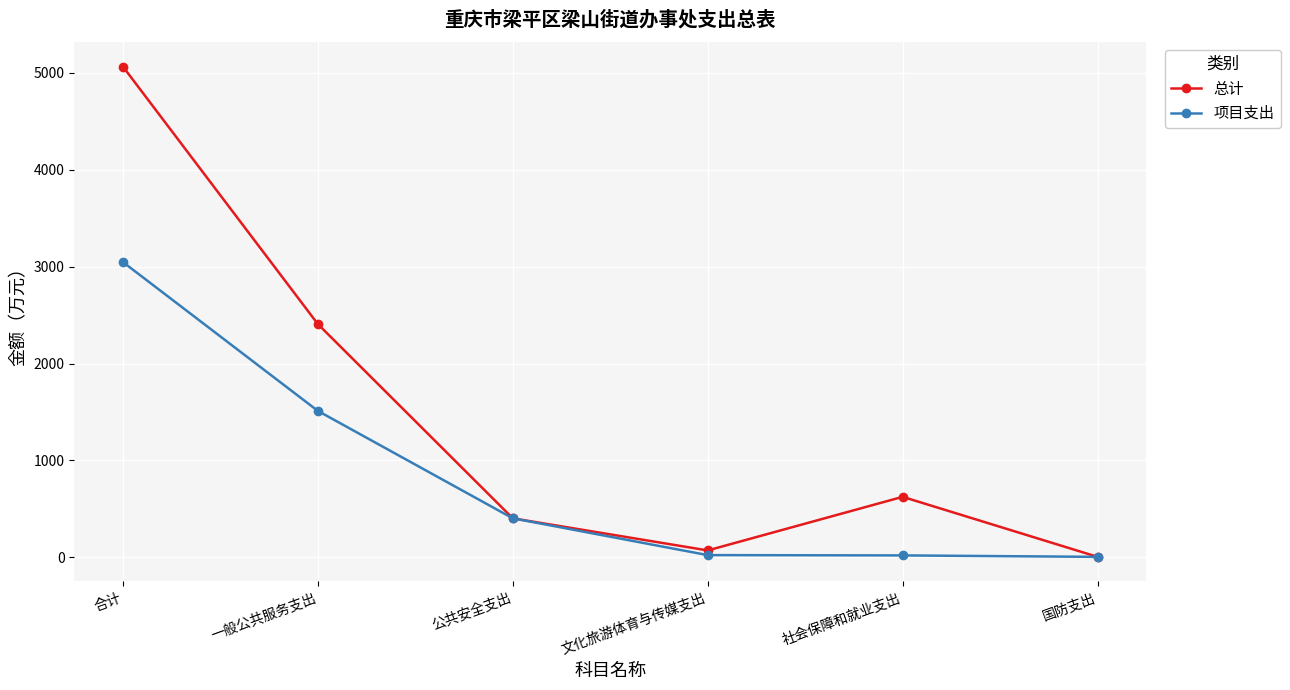

At which label is 总计 closest to 2535?

一般公共服务支出